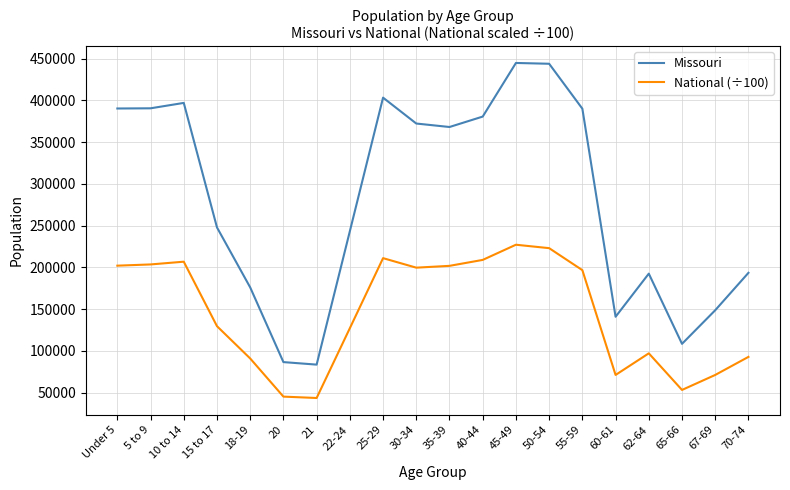

Is it true that National (÷100) equals 97042.0 at 62-64?

True